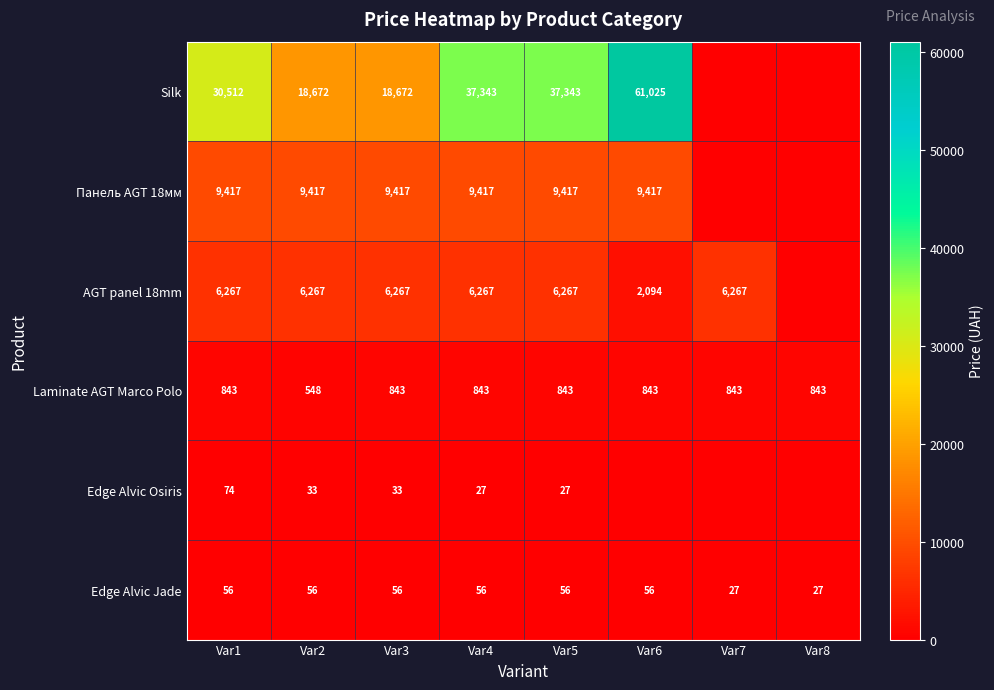

True or false: Edge Alvic Osiris has a value of 27 at Var5.

True